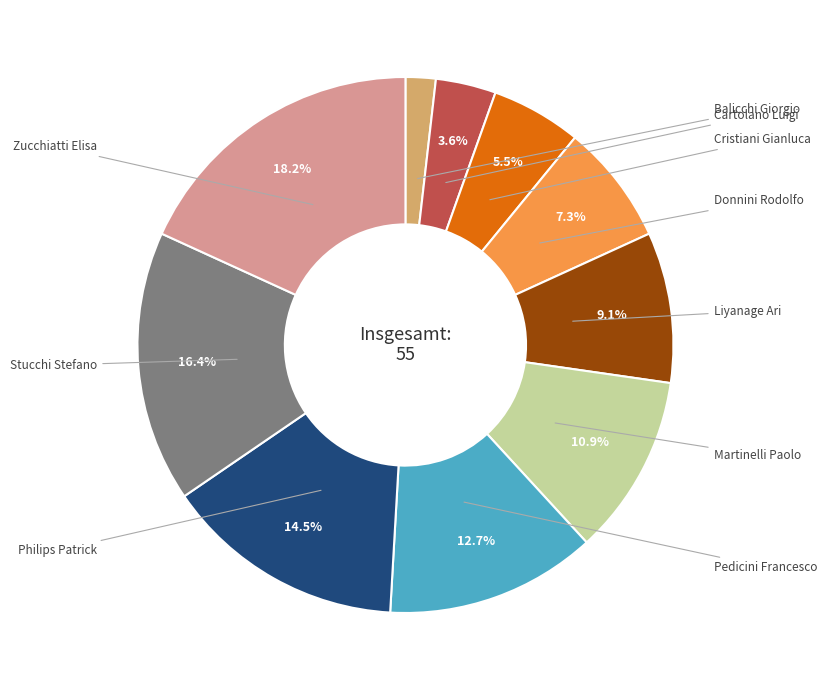

Is there any slice that represents more than half of the pie?

No